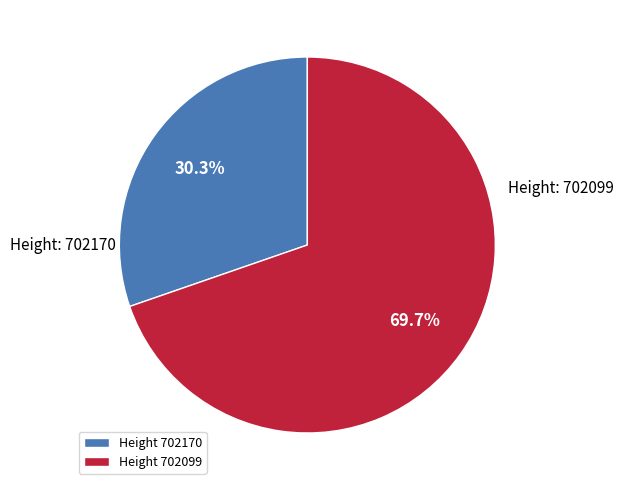

Which slice is the smallest?

Height 702170